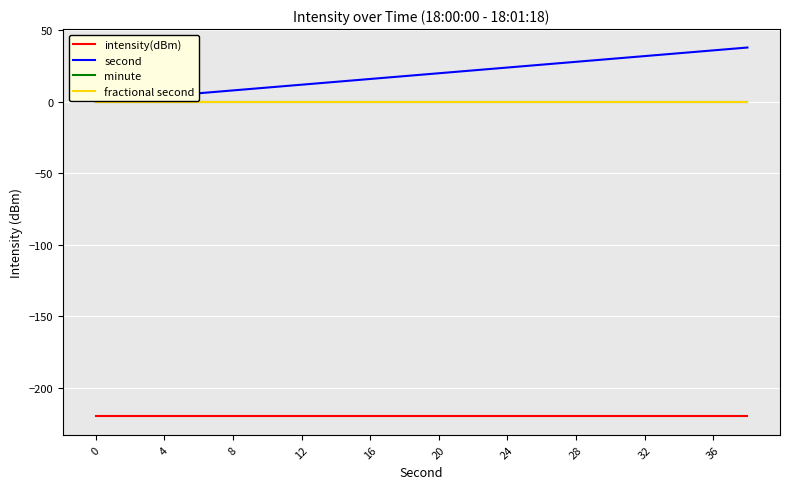

How many lines are shown in the chart?

4